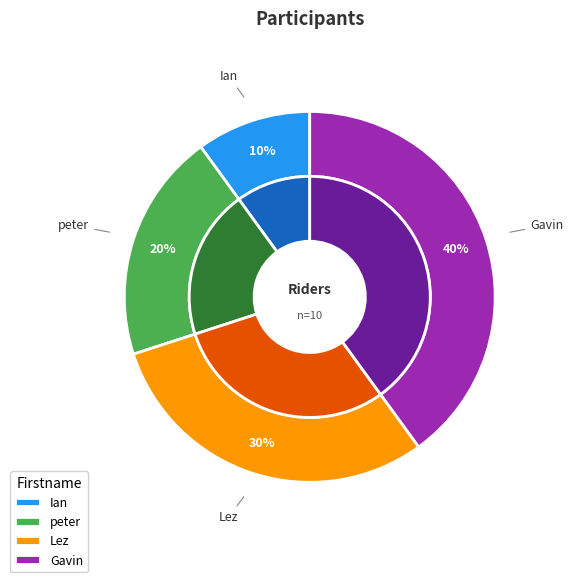

To the nearest percent, what portion does peter represent?

20%